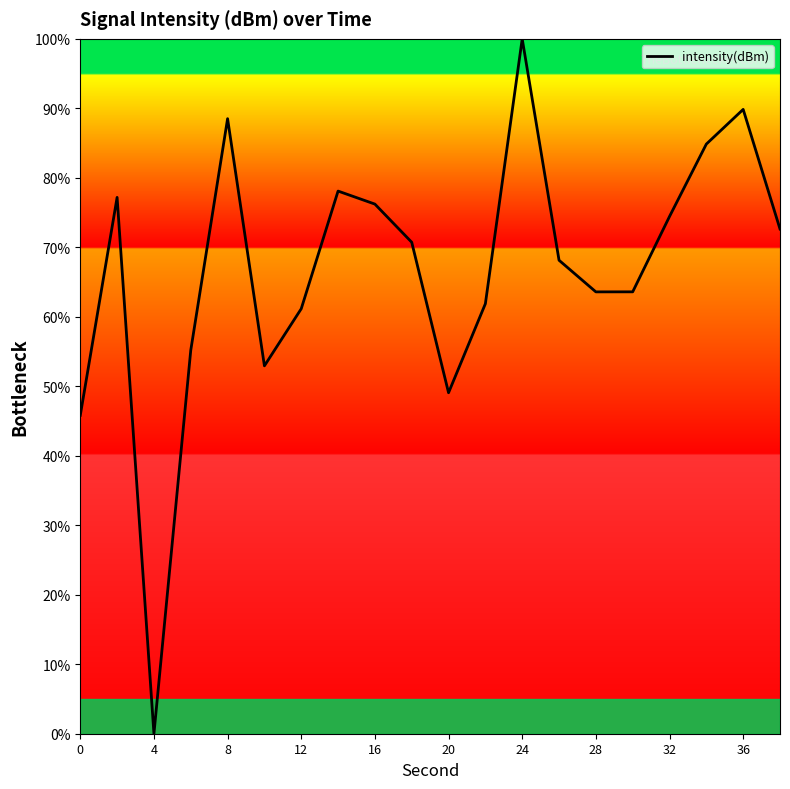

What is the difference between the maximum and minimum values?

100.0